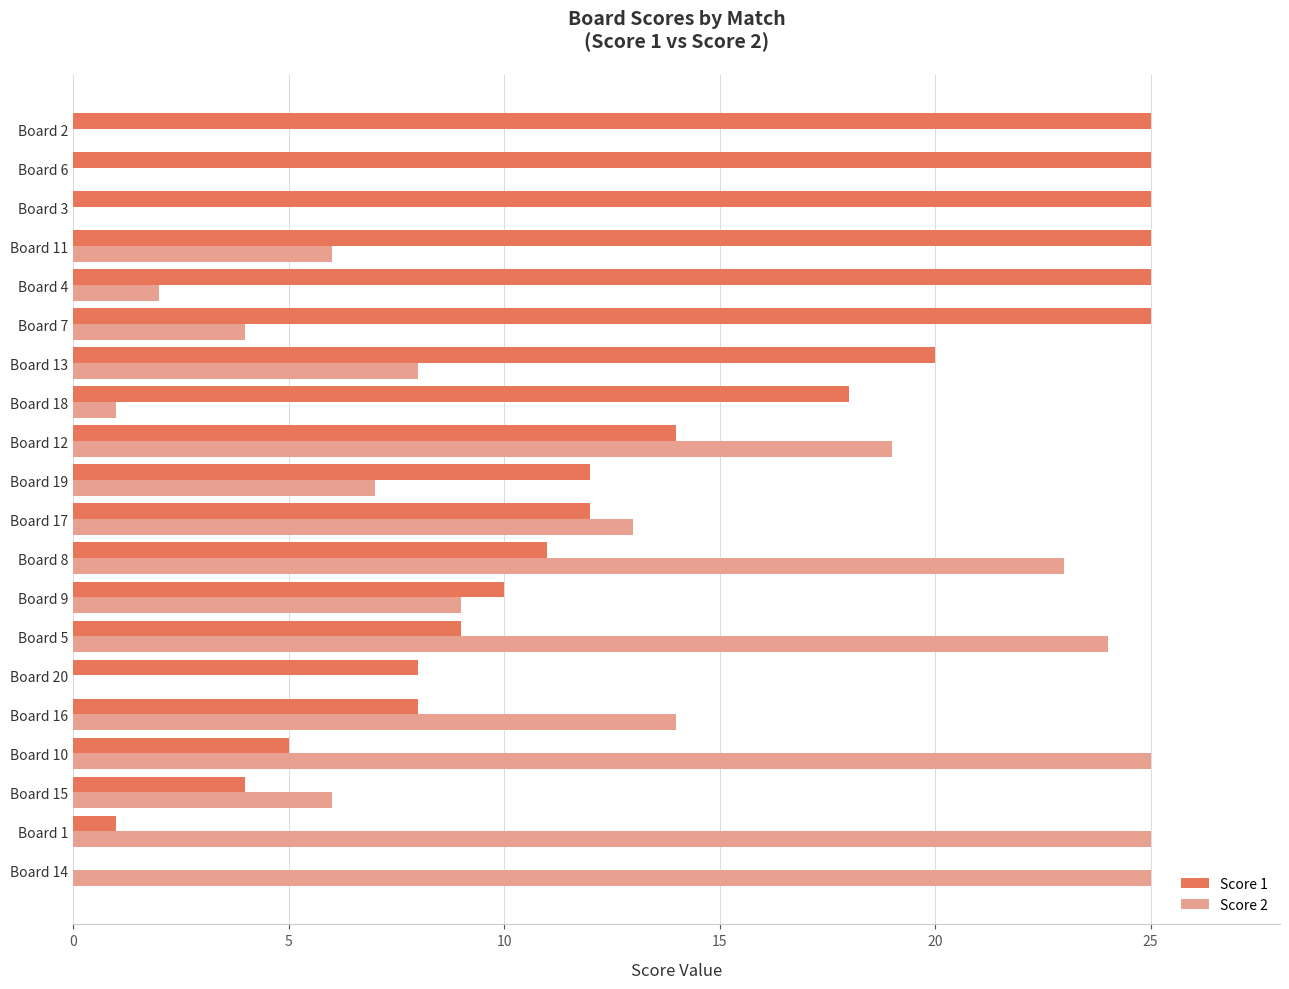

What are all the series names shown in the legend?

Score 1, Score 2